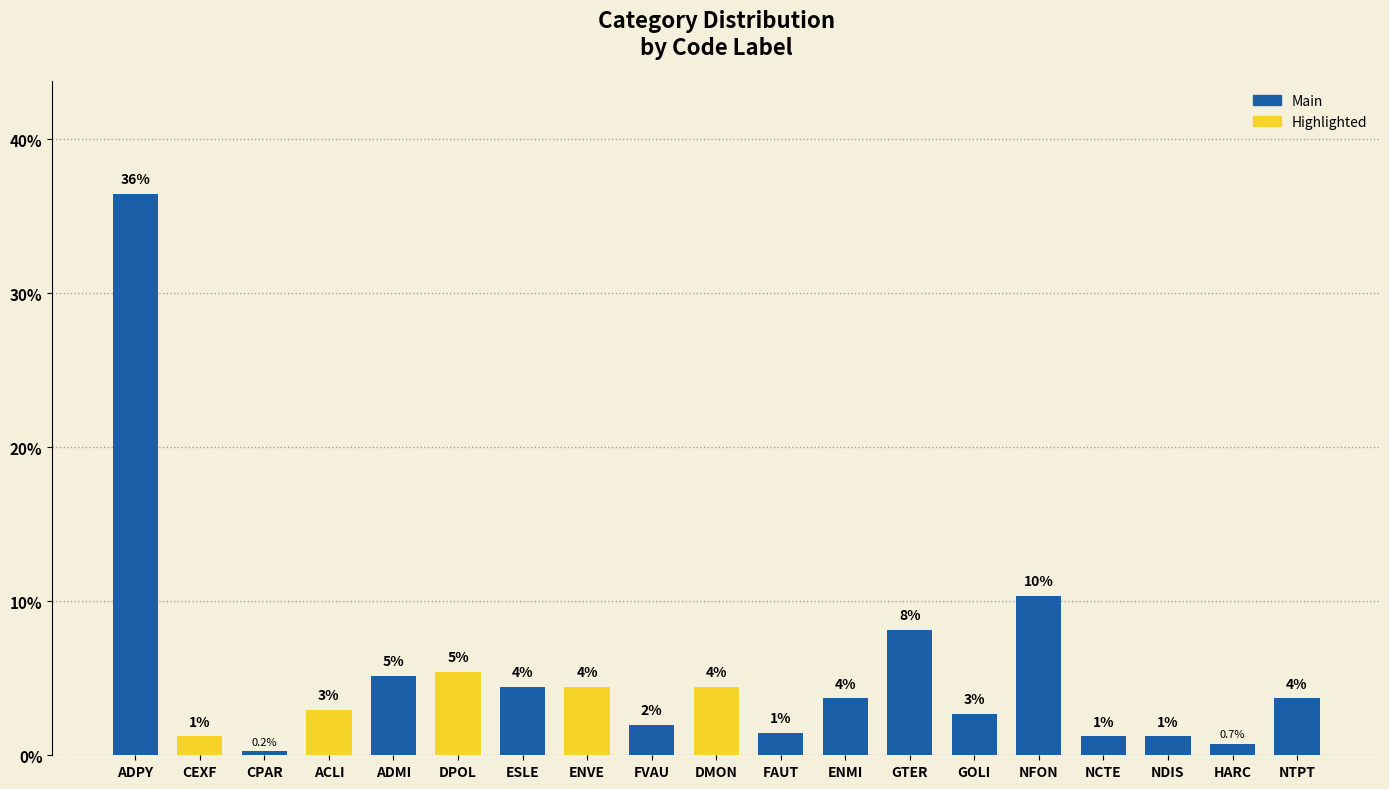

Rank the categories by value from lowest to highest.

CPAR, HARC, CEXF, NCTE, NDIS, FAUT, FVAU, GOLI, ACLI, ENMI, NTPT, ESLE, ENVE, DMON, ADMI, DPOL, GTER, NFON, ADPY